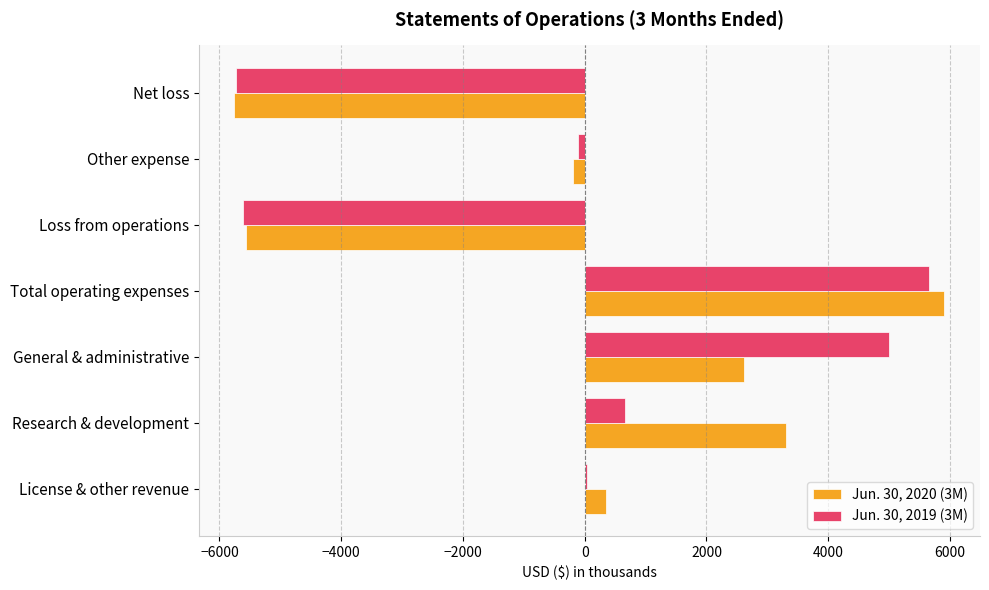

The value of Jun. 30, 2020 (3M) at Research & development is 3300. True or false?

True